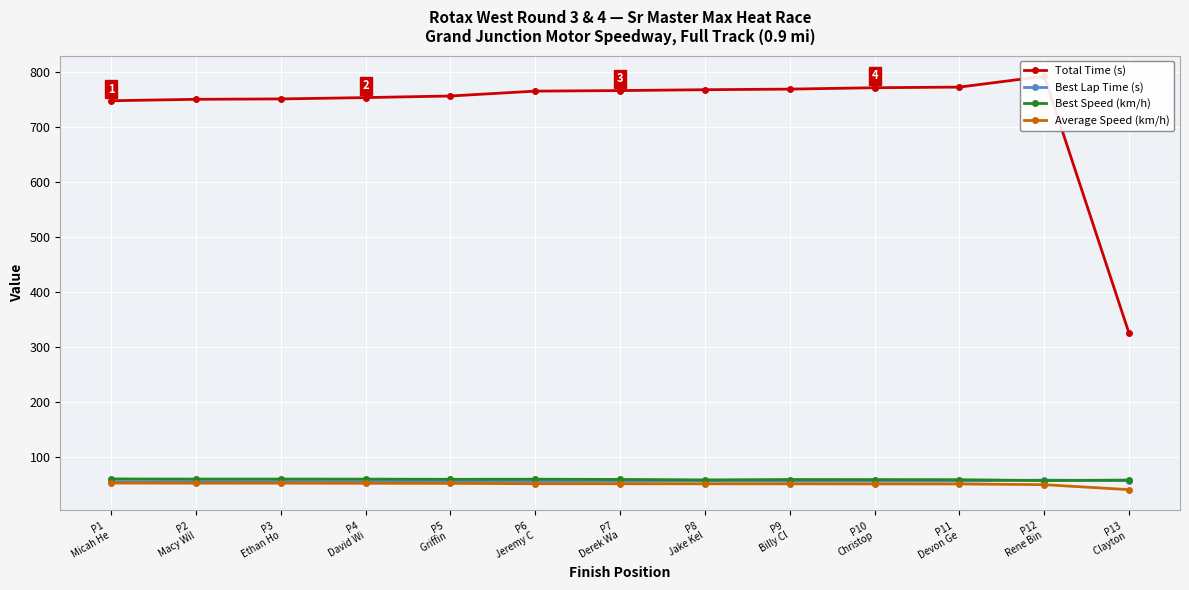

True or false: Total Time (s) and Best Lap Time (s) intersect in this chart.

False